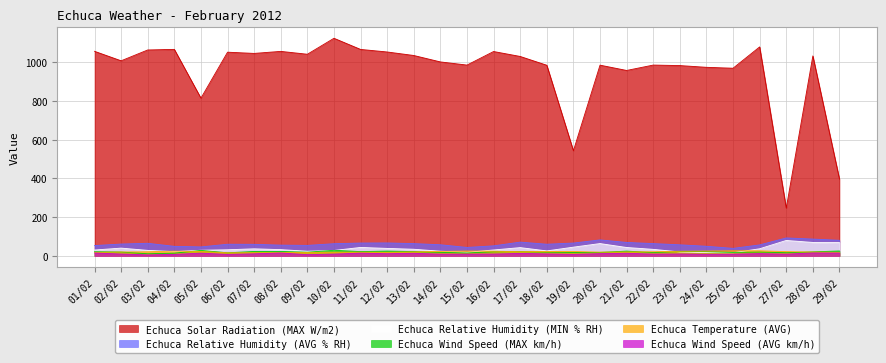

What position from the left is 27/02?

27